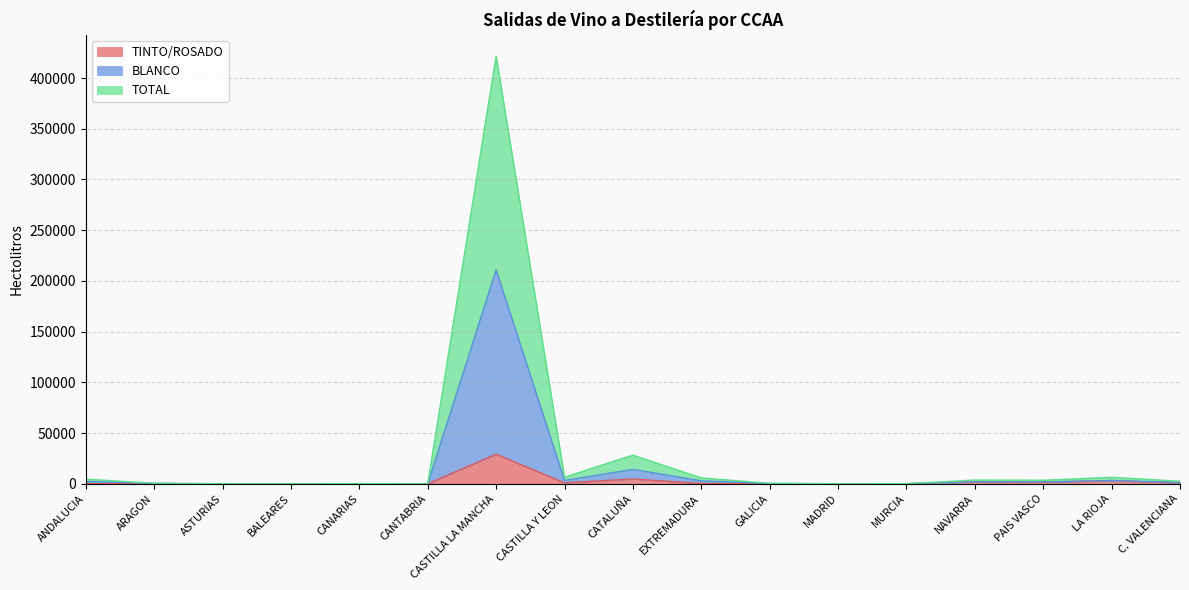

Which category has the highest value in the BLANCO series?

CASTILLA LA MANCHA